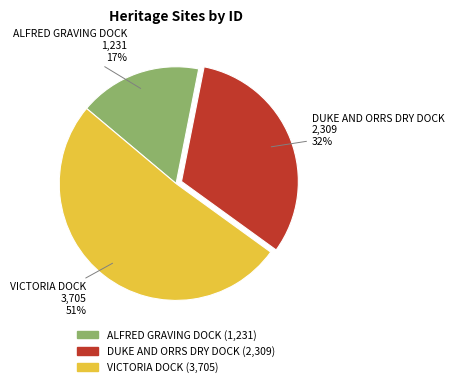

What is the ratio of the value at ALFRED GRAVING DOCK to the value at DUKE AND ORRS DRY DOCK?

0.5